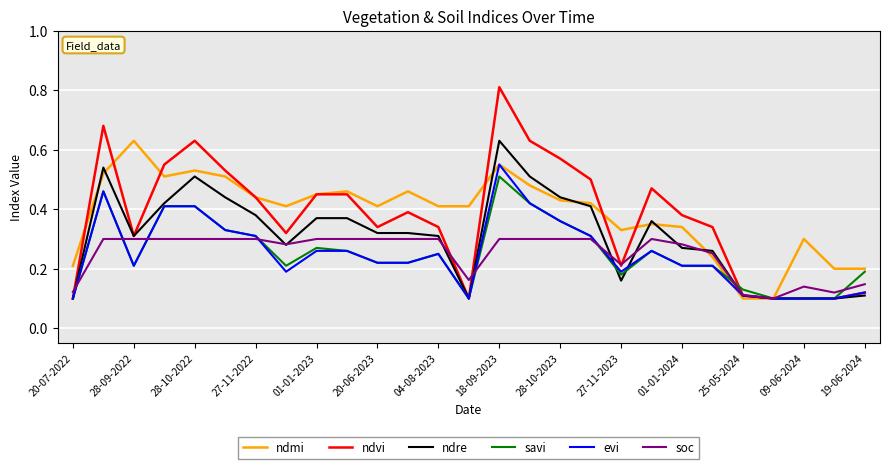

What is the greatest value displayed?

0.8